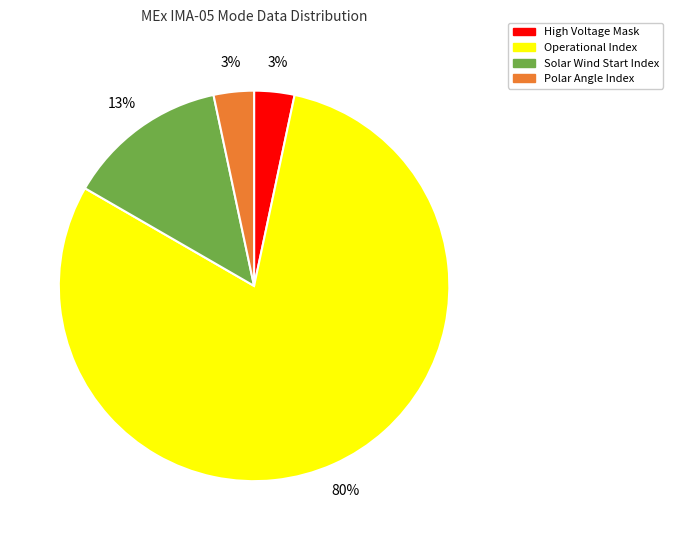

Is there any slice that represents more than half of the pie?

Yes